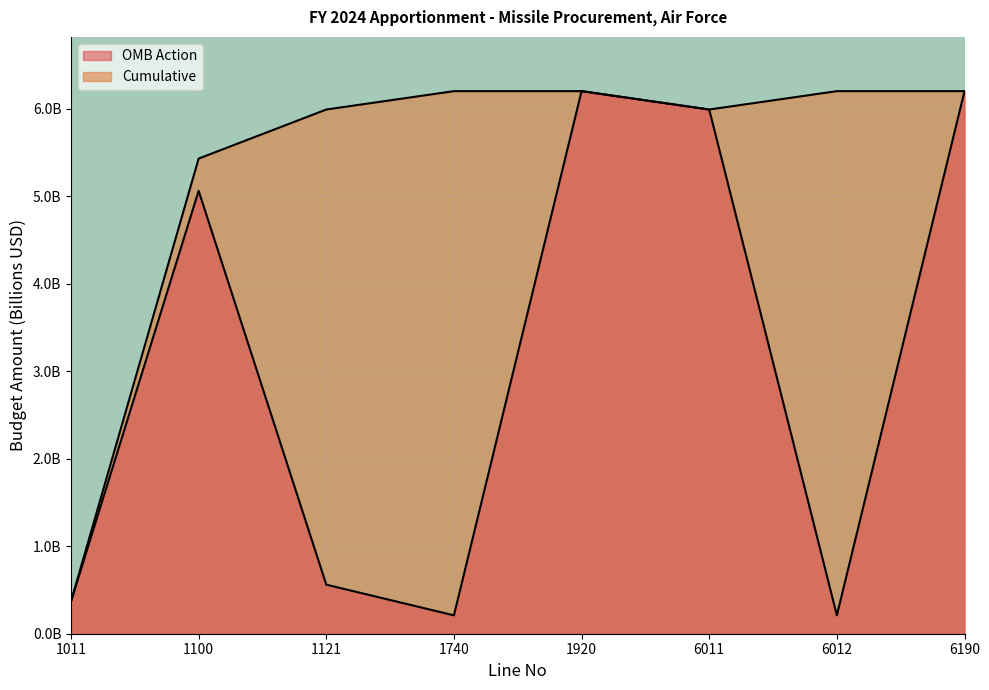

Where does the OMB Action series first go above 5?

1100